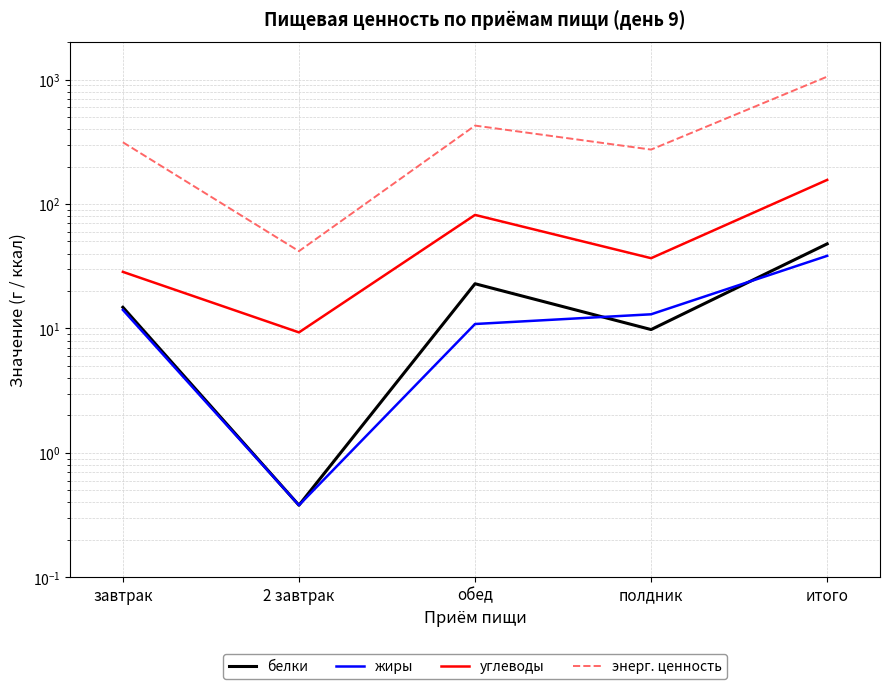

How many lines are shown in the chart?

4